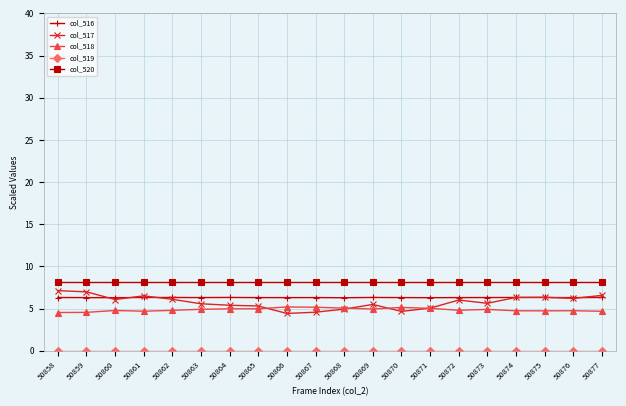

Which series has the largest range (max minus min)?

col_517